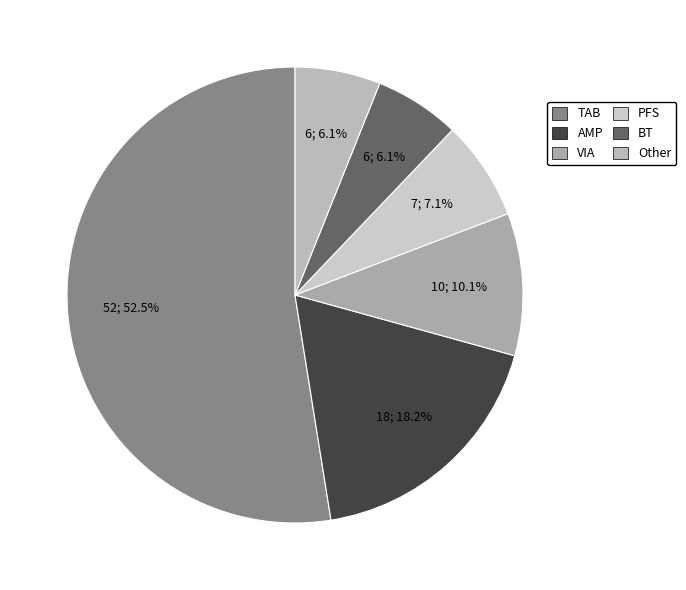

Which category accounts for the majority?

TAB